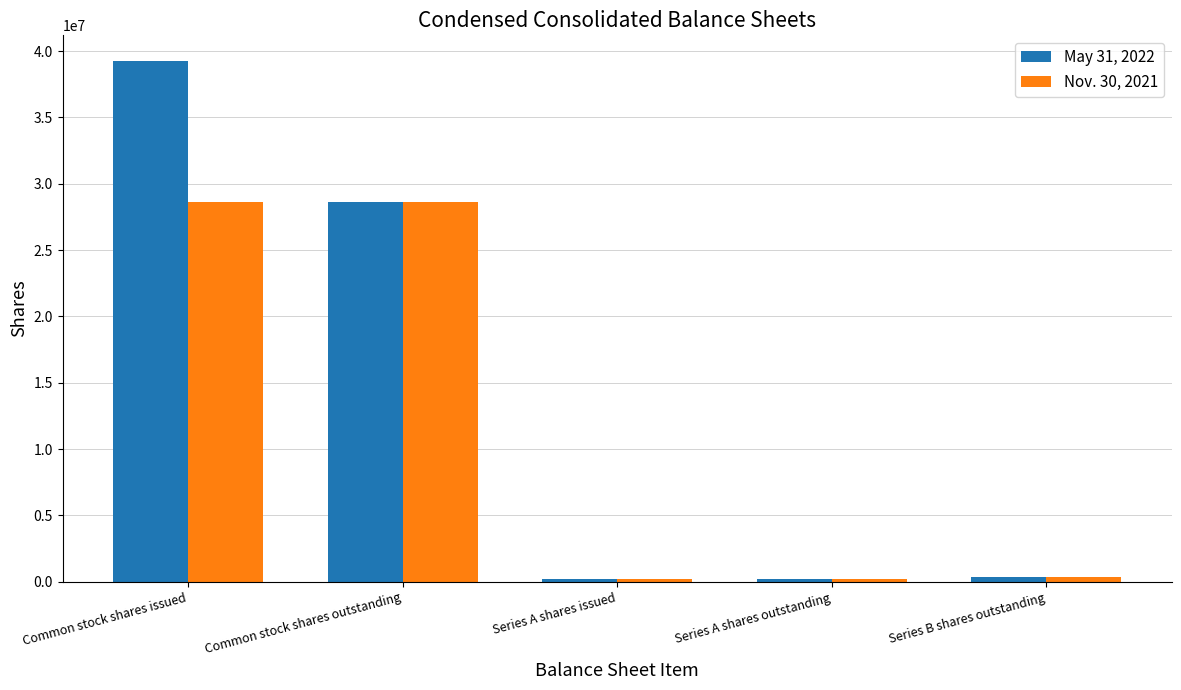

What is the label of the 3rd bar from the right?

Series A shares issued